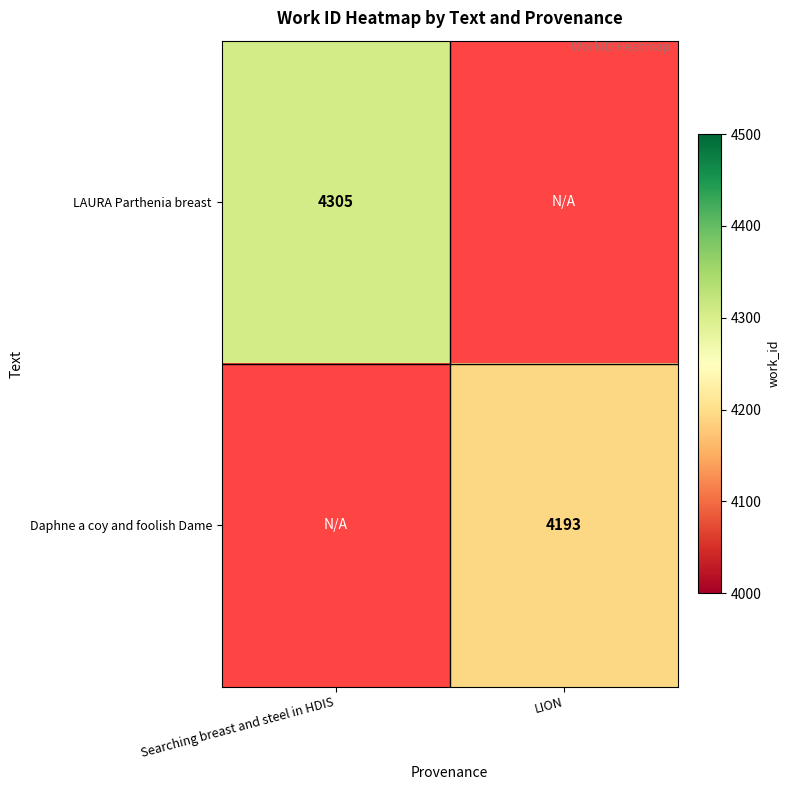

How many distinct data groups are displayed?

2